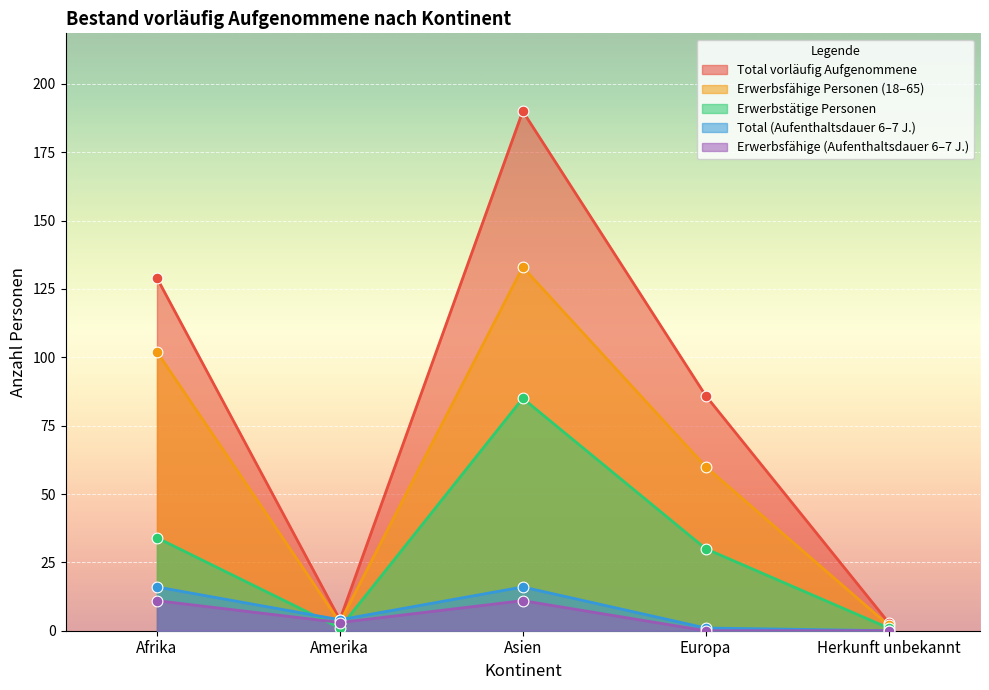

At how many categories does at least one series exceed 61?

3